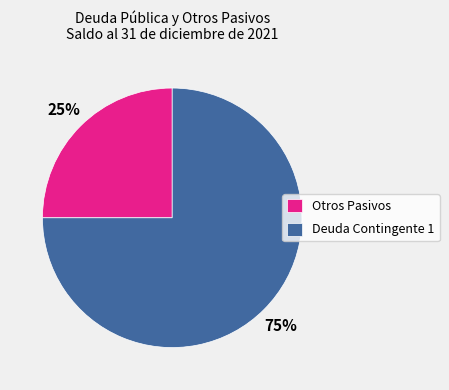

The Deuda Contingente 1 slice represents 75% of the pie. True or false?

True